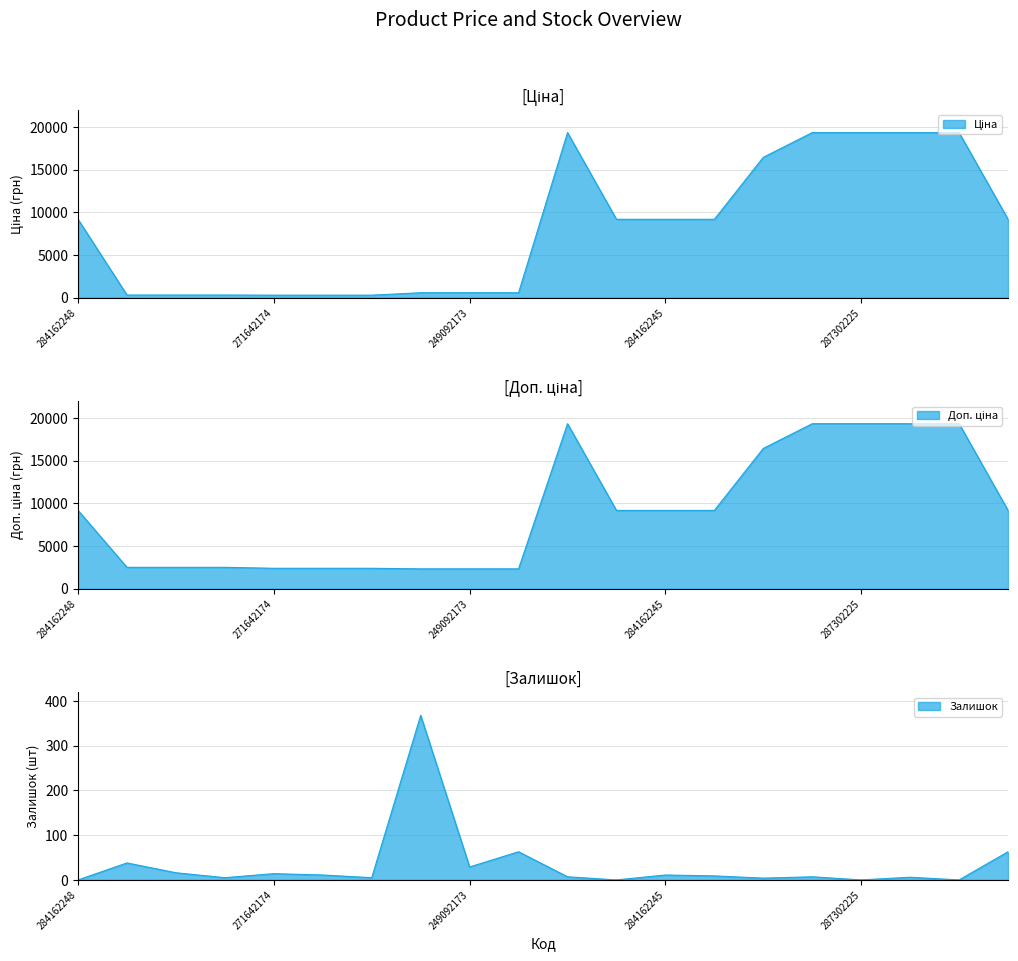

Reading right to left, extract all data points from this chart.

Ціна: 284162210=9185.1	287301833=19343.1	287302224=19343.1	287302225=19343.1	287302226=19343.1	287292222=16448.2	284162244=9185.1	284162245=9185.1	284162246=9185.1	287302223=19343.1	249092172=584.9	249092173=584.9	249092174=584.9	271642172=300.6	271642173=300.6	271642174=300.6	271652172=314.7	271652173=314.7	271652174=314.7	284162248=9185.1
Доп. ціна: 284162210=9185.1	287301833=19343.1	287302224=19343.1	287302225=19343.1	287302226=19343.1	287292222=16448.2	284162244=9185.1	284162245=9185.1	284162246=9185.1	287302223=19343.1	249092172=2339.7	249092173=2339.7	249092174=2339.7	271642172=2405.2	271642173=2405.2	271642174=2405.2	271652172=2517.5	271652173=2517.5	271652174=2517.5	284162248=9185.1
Залишок: 284162210=63.0	287301833=0.0	287302224=6.0	287302225=0.0	287302226=7.0	287292222=4.0	284162244=9.0	284162245=11.0	284162246=0.0	287302223=7.0	249092172=63.0	249092173=29.0	249092174=368.0	271642172=5.0	271642173=11.0	271642174=14.0	271652172=5.0	271652173=16.0	271652174=38.0	284162248=0.0